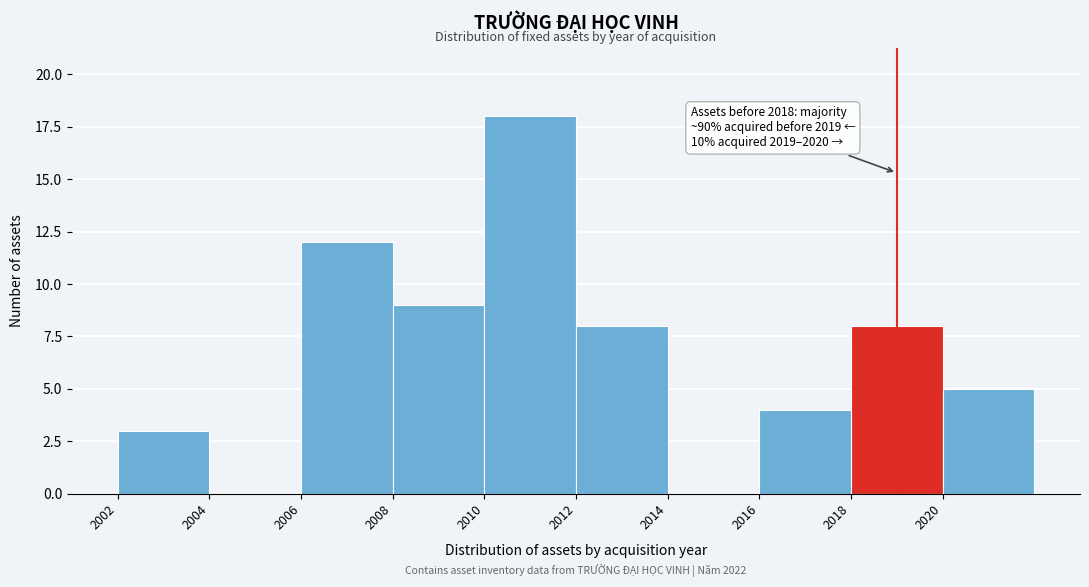

Over which range of the x-axis is the bar tallest?

2010 to 2012